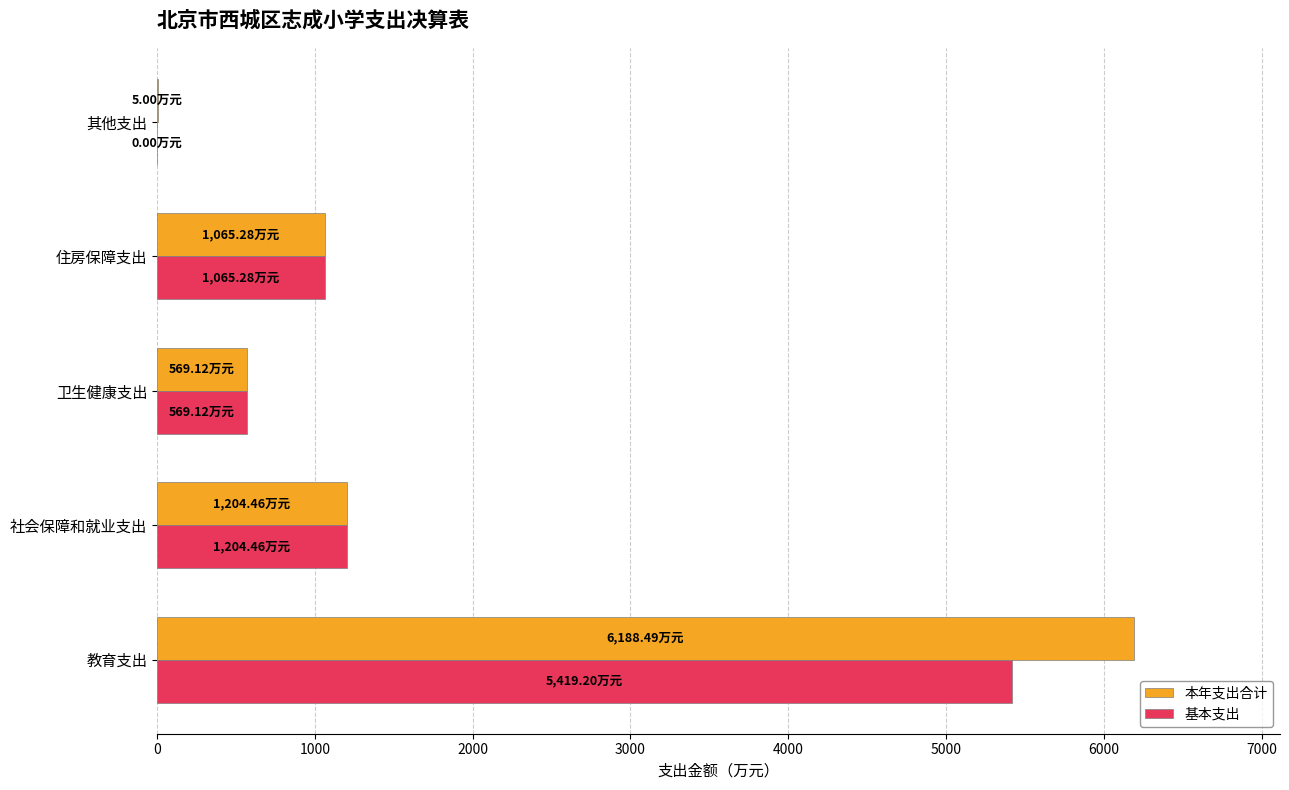

Which series changed the most between 社会保障和就业支出 and 其他支出?

基本支出